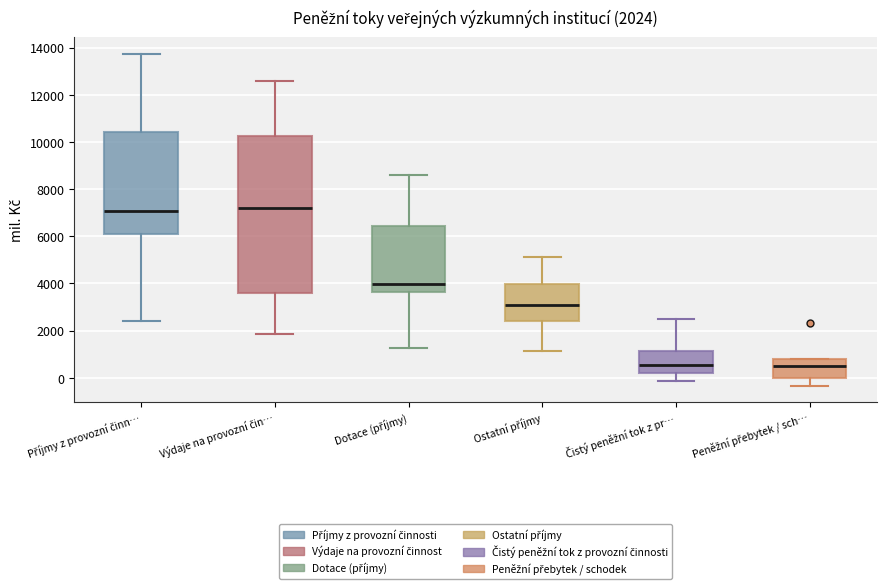

Which box is the tallest, from its lower edge to its upper edge?

Výdaje na provozní čin…